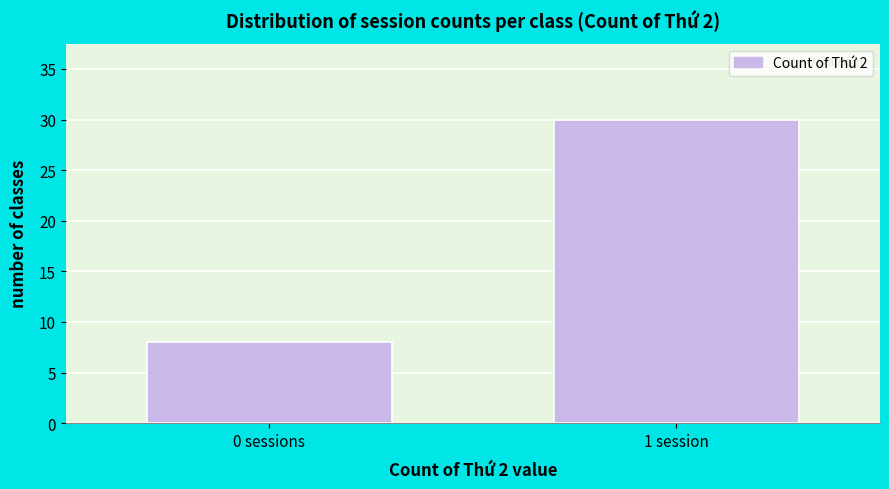

Reading left to right, what are all the values shown in this chart?

8	30